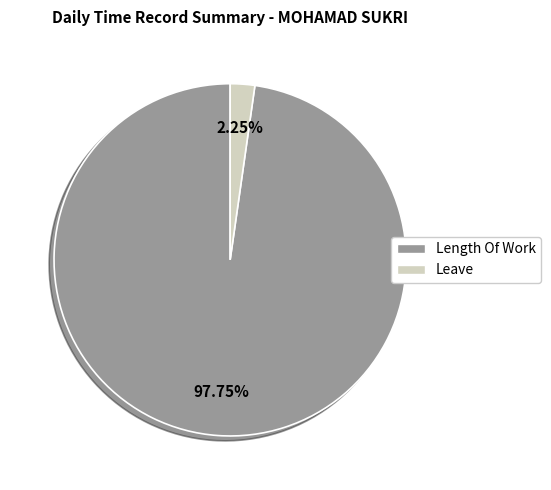

Which category accounts for the majority?

Length Of Work